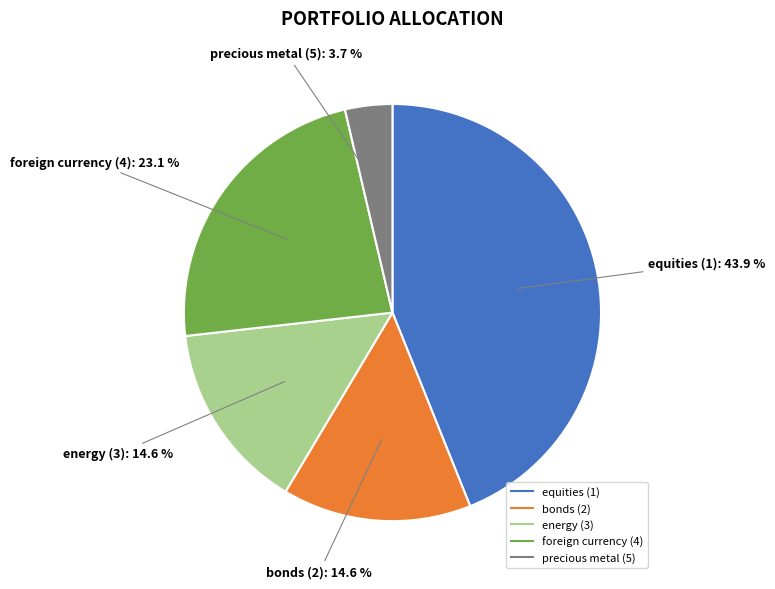

To the nearest percent, what is the difference between the precious metal (5) and equities (1) slice percentages?

40%